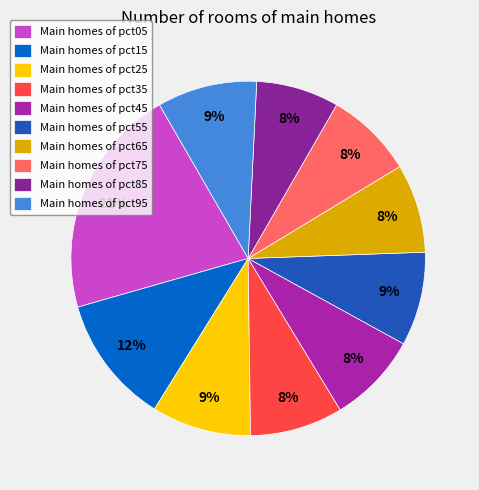

Which category has the biggest portion of the pie?

Main homes of pct05